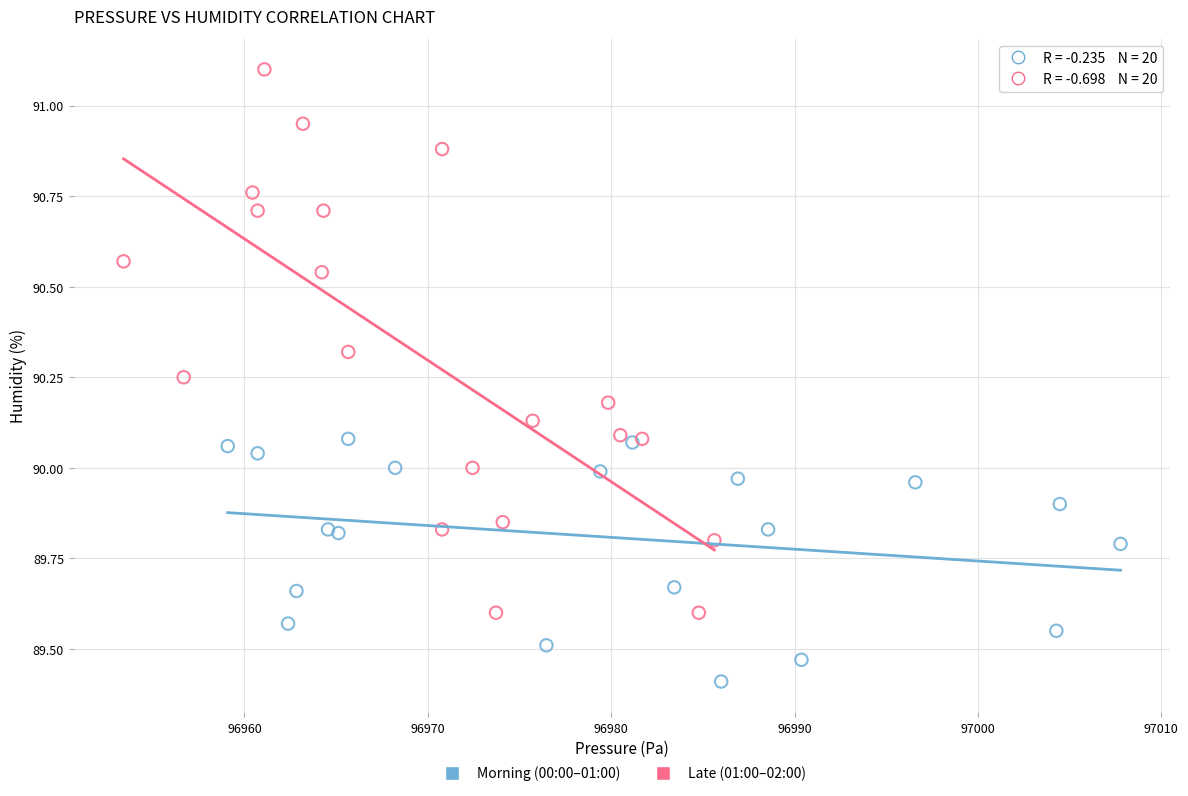

What are all the series names shown in the legend?

Morning (00:00–01:00), Late (01:00–02:00)